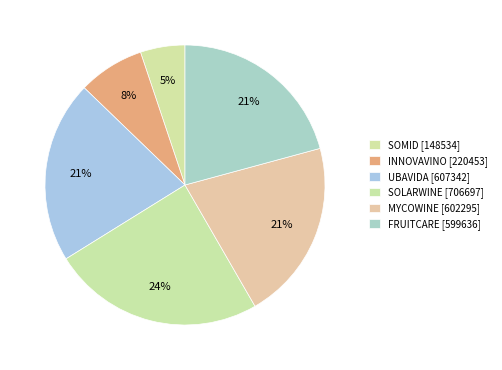

Which slice is the smallest?

SOMID